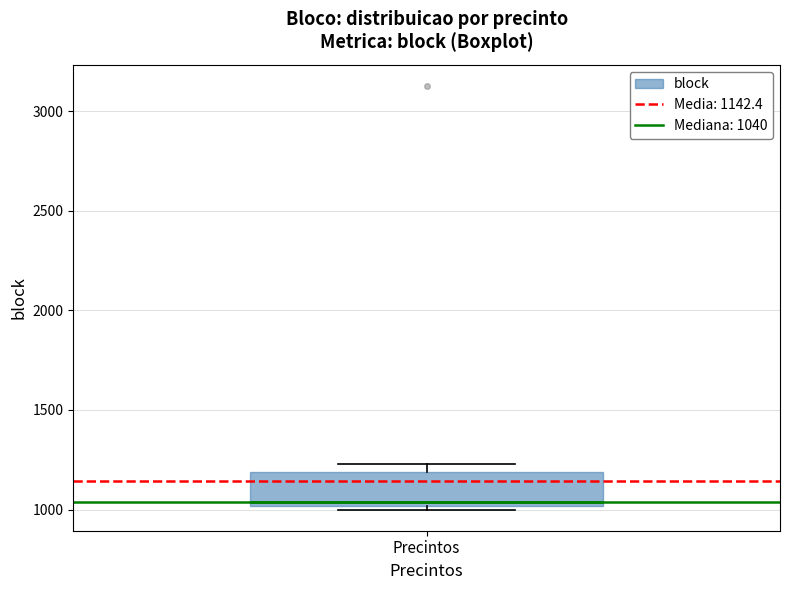

Read this box plot against the y-axis: the position of the median line, the range covered by the box, and the ends of both whiskers. The values are not printed on the chart, so give them approximately, as read against the axis.

median 1050, box 1000 to 1200, whiskers 1000 (just below the box's lower edge) to 1250